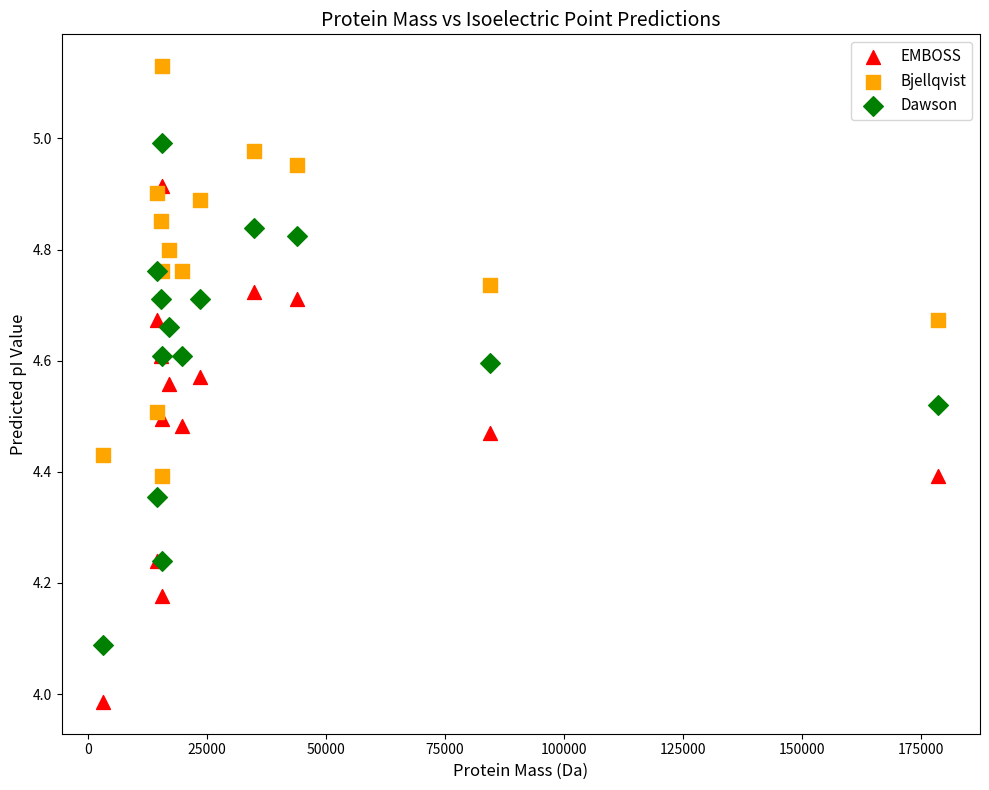

In the Dawson series, what Y value is closest to 4?

4.1